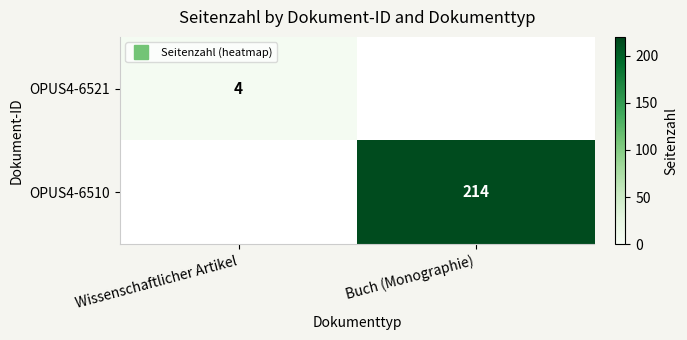

True or false: OPUS4-6510 has a value of 65 at Wissenschaftlicher Artikel.

False